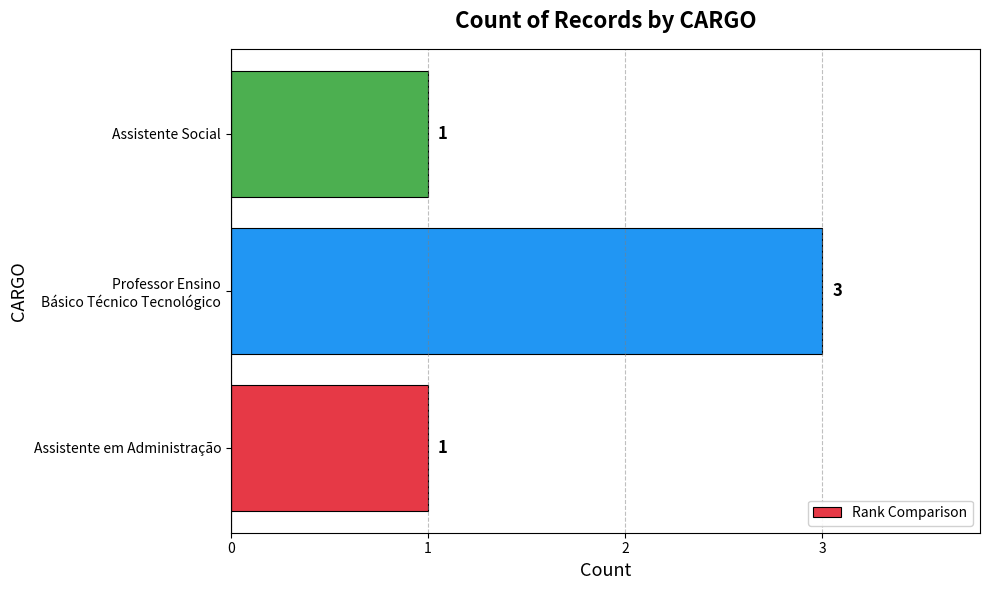

The chart shows a value of 1 at Assistente Social. True or false?

True